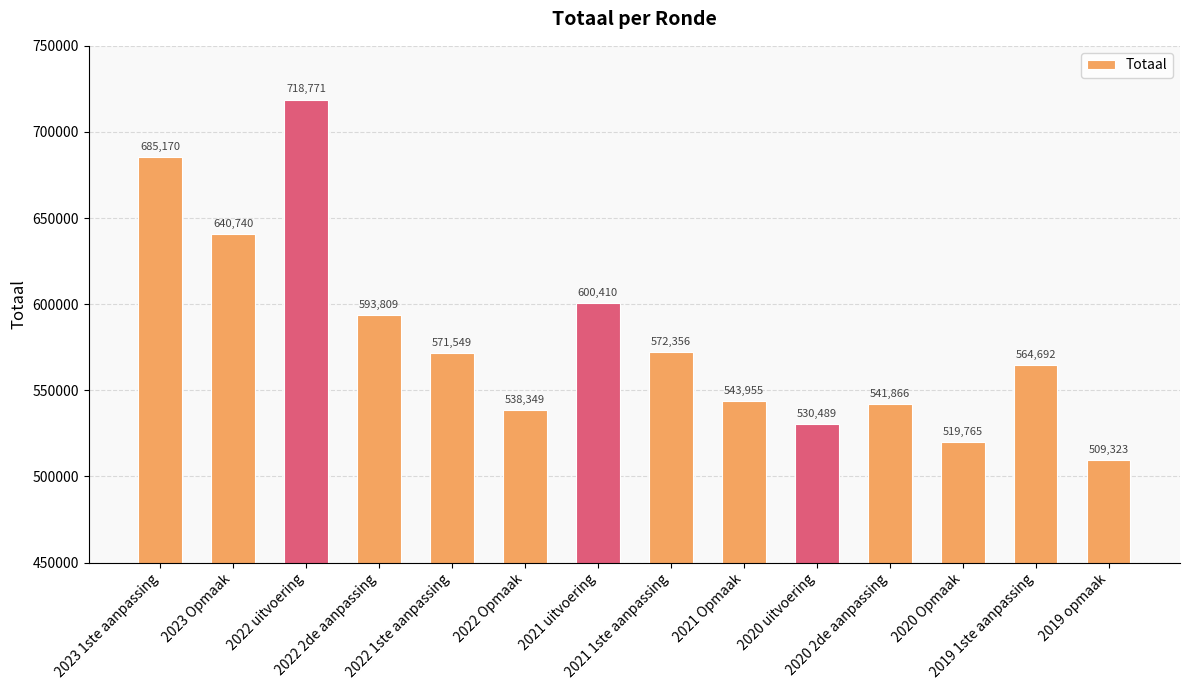

Read the value at 2021 Opmaak, to the nearest 100.

544000